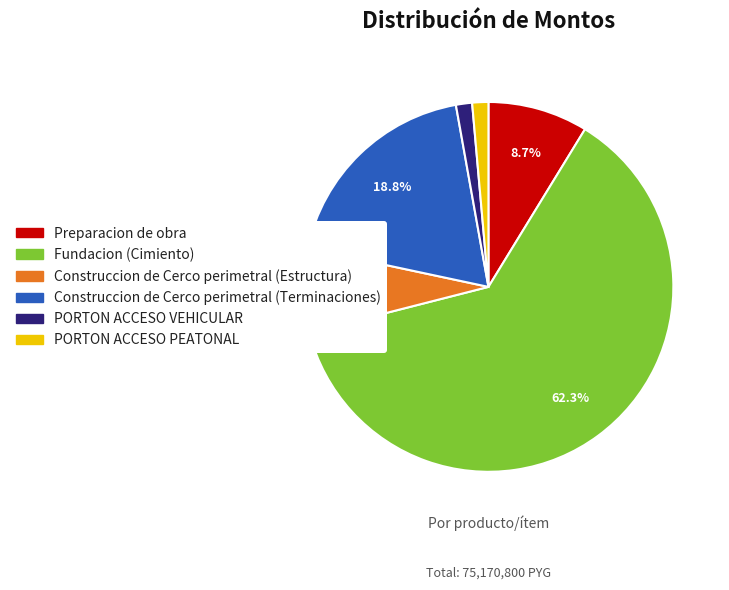

Combined, do PORTON ACCESO PEATONAL and PORTON ACCESO VEHICULAR account for over 50%?

No